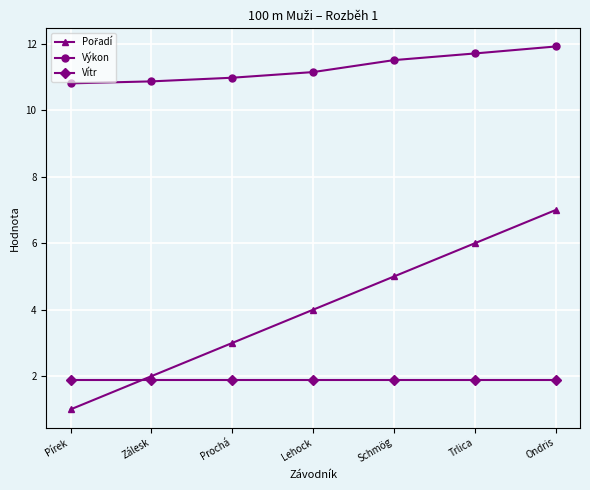

What is the spread (max minus min) of values at Schmög?

9.6